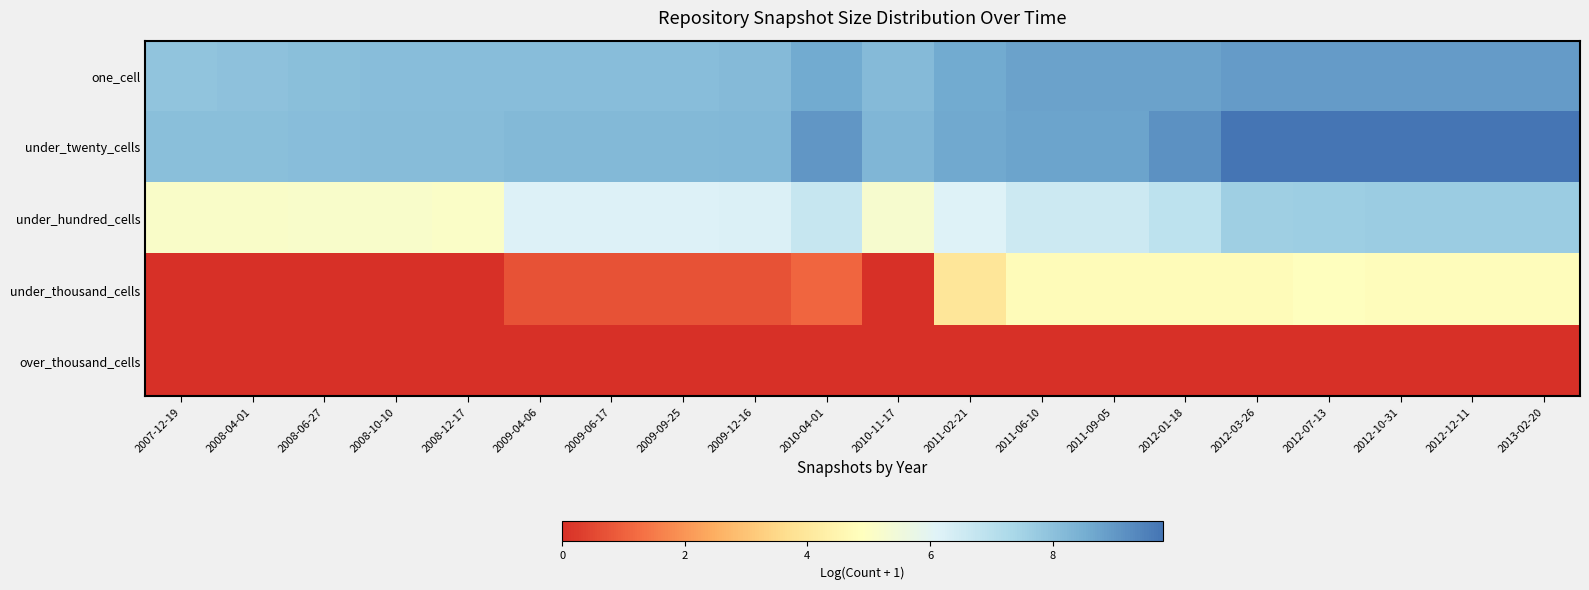

Rank the series by their maximum value, from lowest to highest.

over_thousand_cells, under_thousand_cells, under_hundred_cells, one_cell, under_twenty_cells